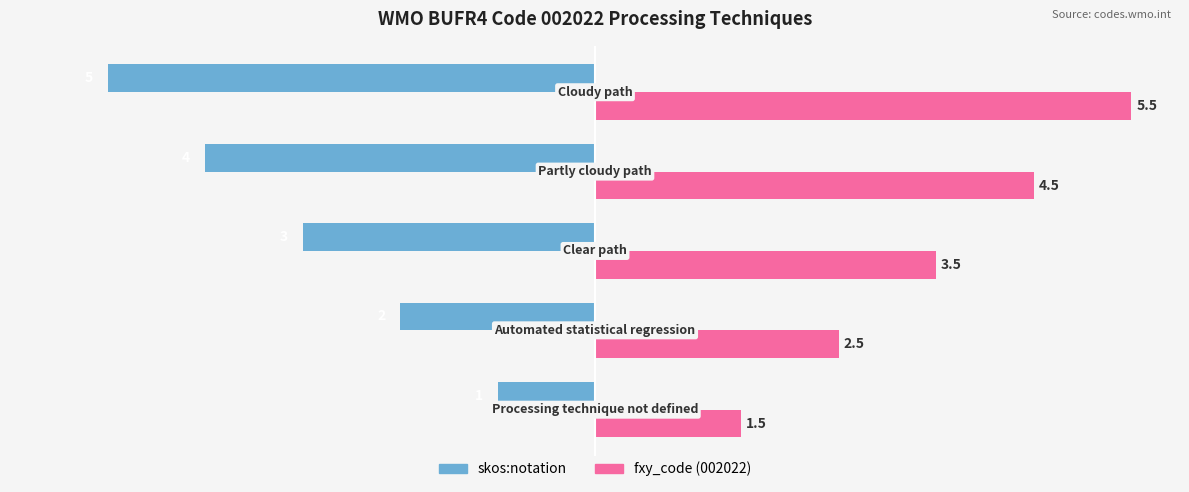

Which series has the largest total across all categories?

fxy_code (002022)